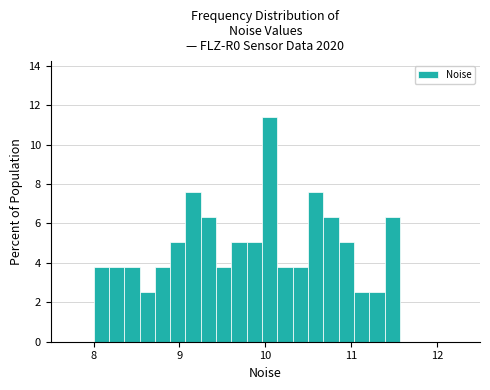

Read against the x-axis, roughly where is the centre of the tallest bar?

10.1